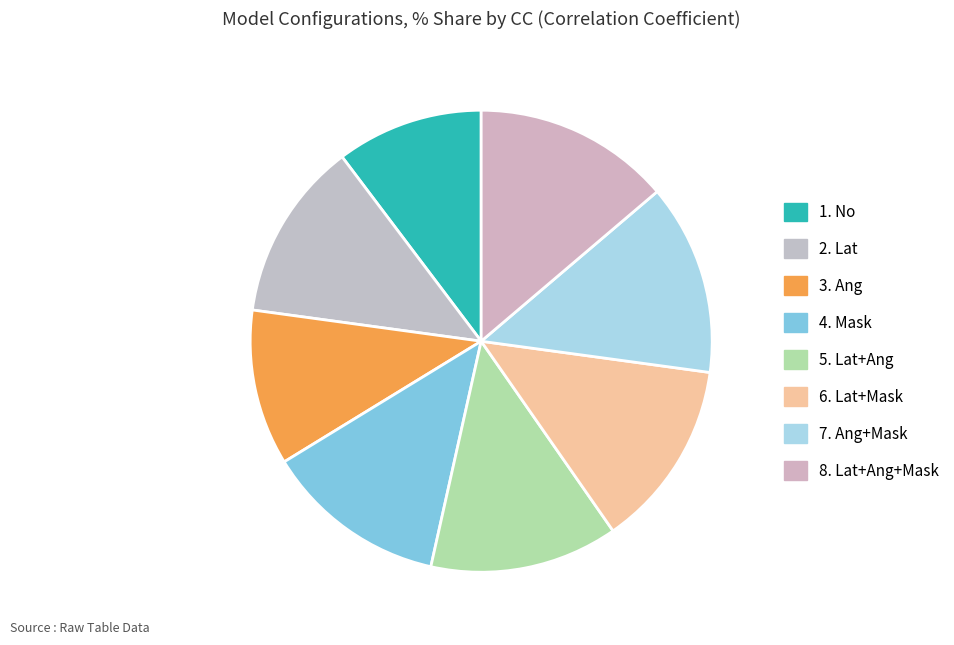

Is it true that 5. Lat+Ang is 13% of the pie?

True